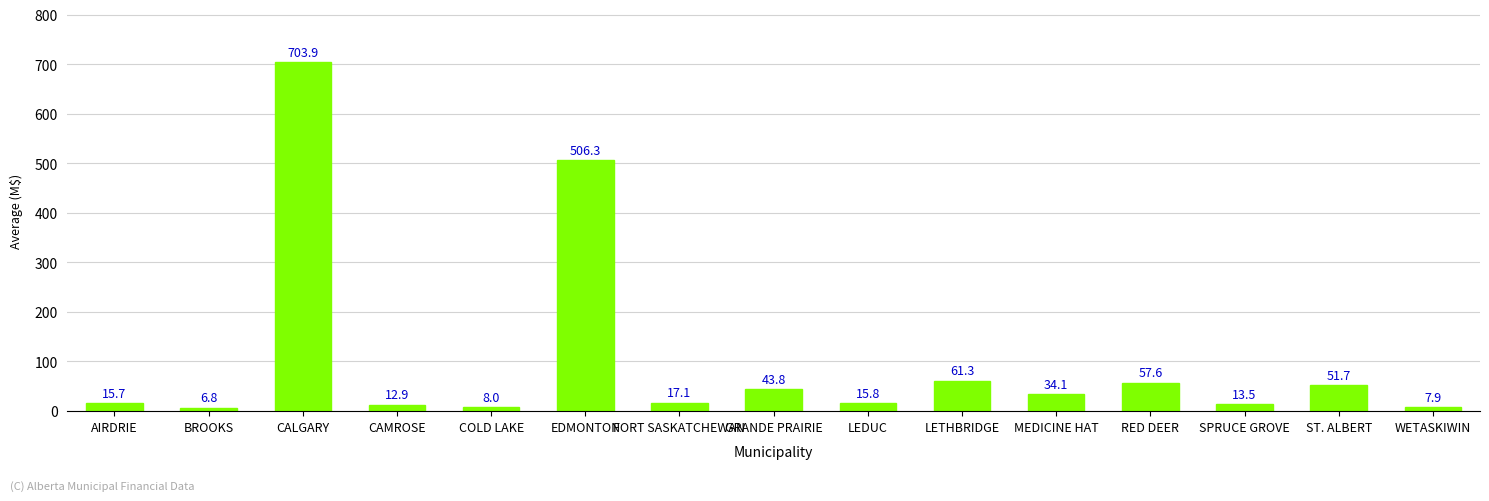

List the labels in order of value, largest first.

CALGARY, EDMONTON, LETHBRIDGE, RED DEER, ST. ALBERT, GRANDE PRAIRIE, MEDICINE HAT, FORT SASKATCHEWAN, LEDUC, AIRDRIE, SPRUCE GROVE, CAMROSE, COLD LAKE, WETASKIWIN, BROOKS